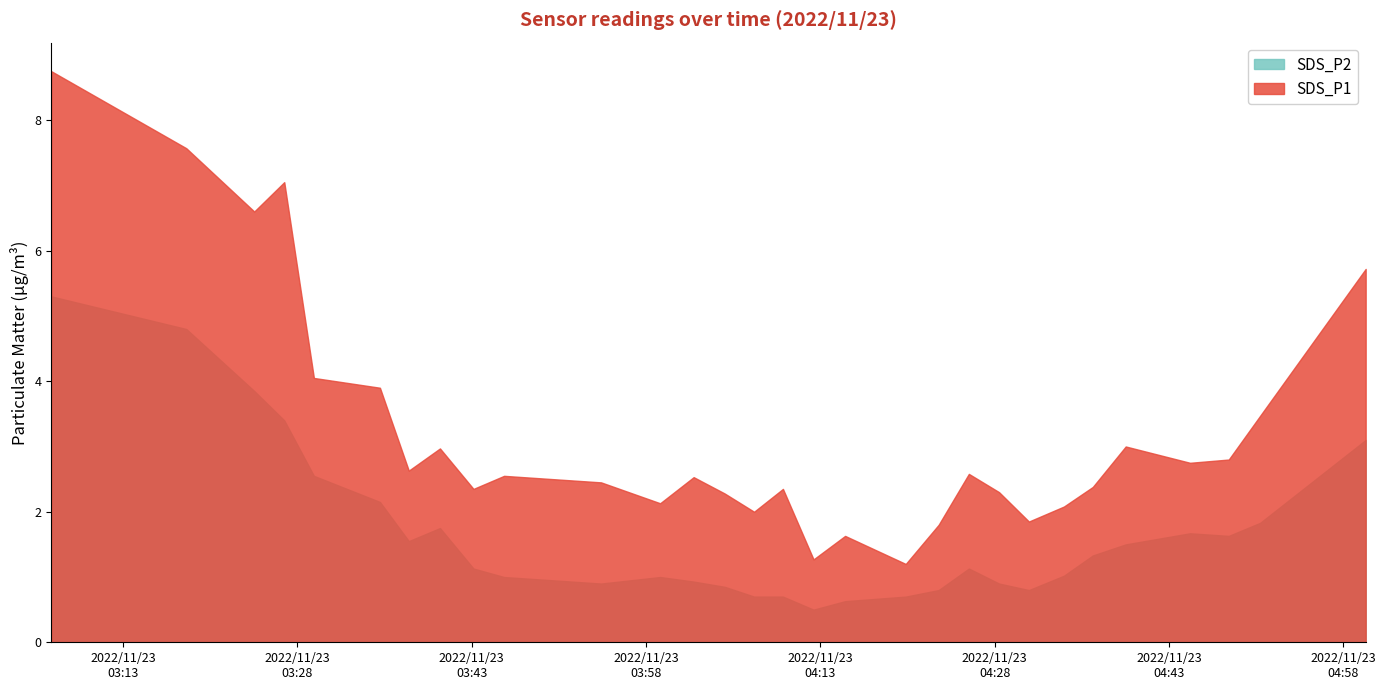

Is the value of SDS_P2 at 2022/11/23 04:02:06 greater than the value of SDS_P1 at 2022/11/23 04:12:25?

No